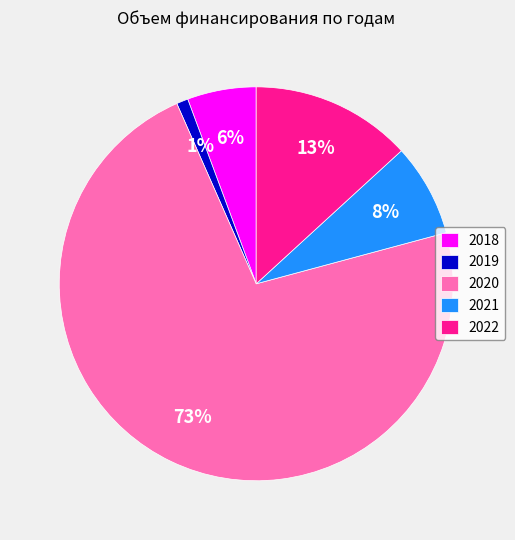

To the nearest percent, what is the combined percentage of 2020 and 2018?

78%